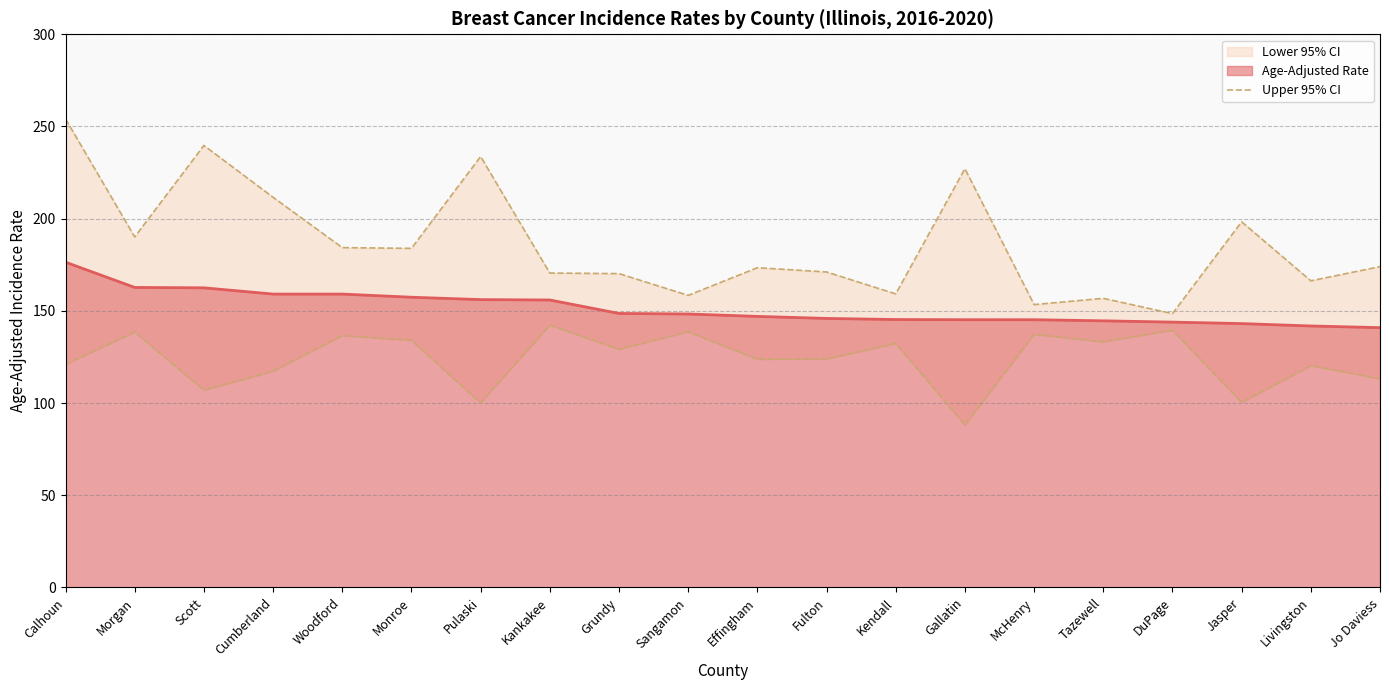

Which has a higher value, Morgan or Pulaski?

Morgan